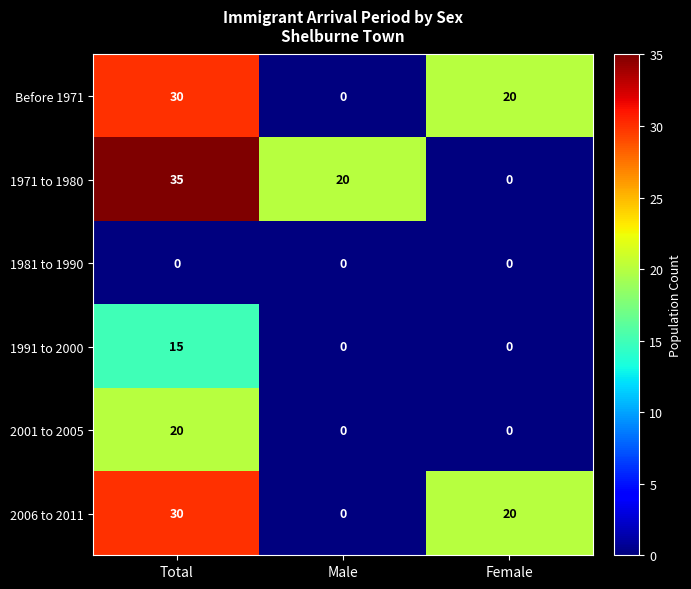

Which series changed the most between Total and Female?

1971 to 1980